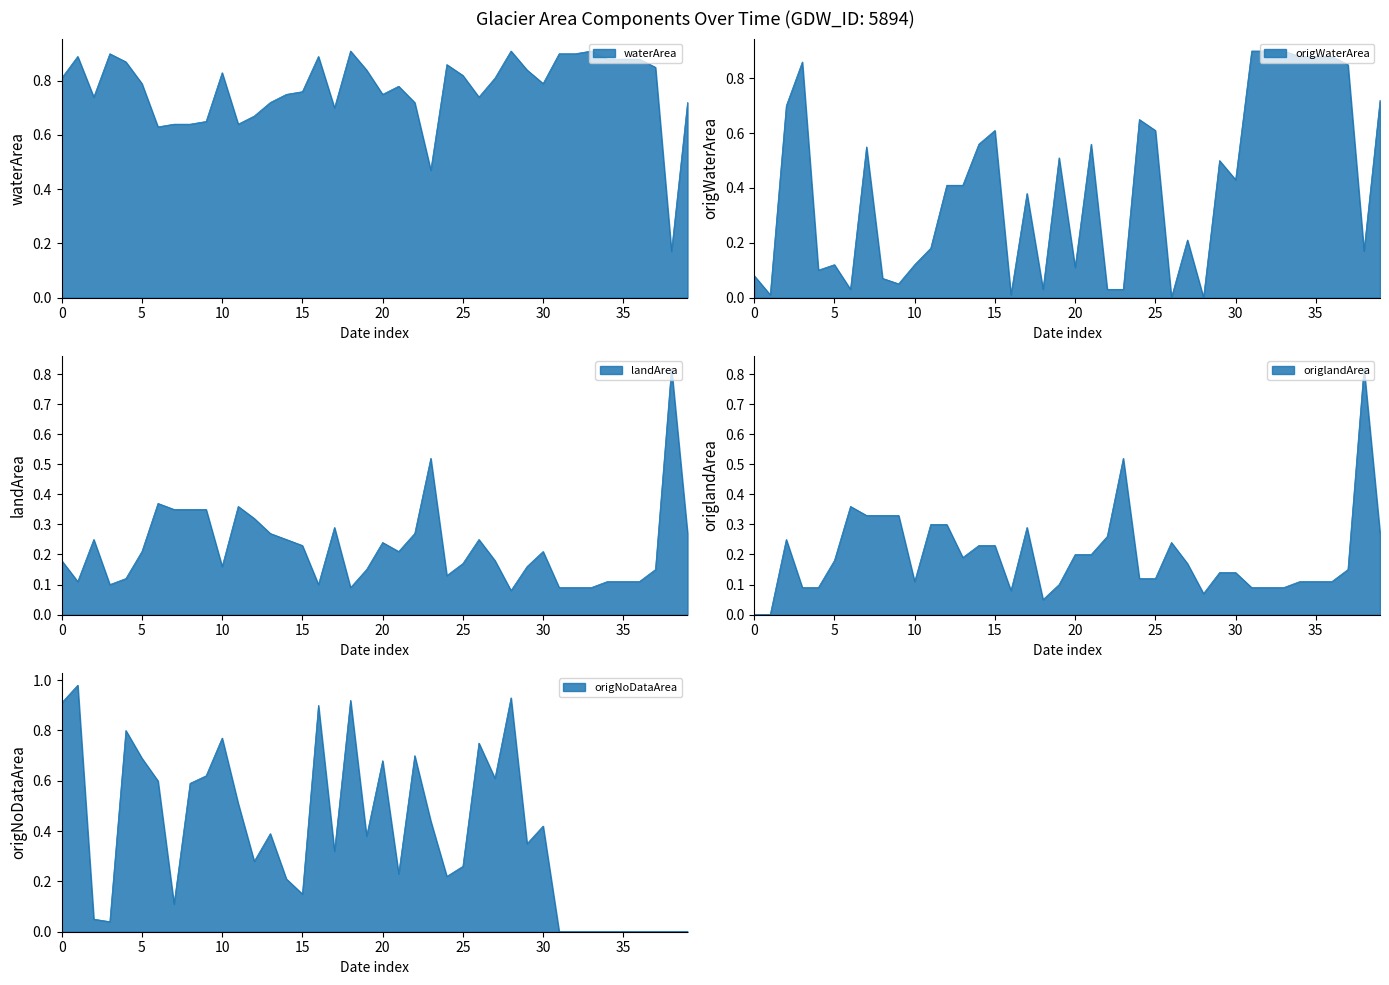

Which series has the largest range (max minus min)?

origNoDataArea